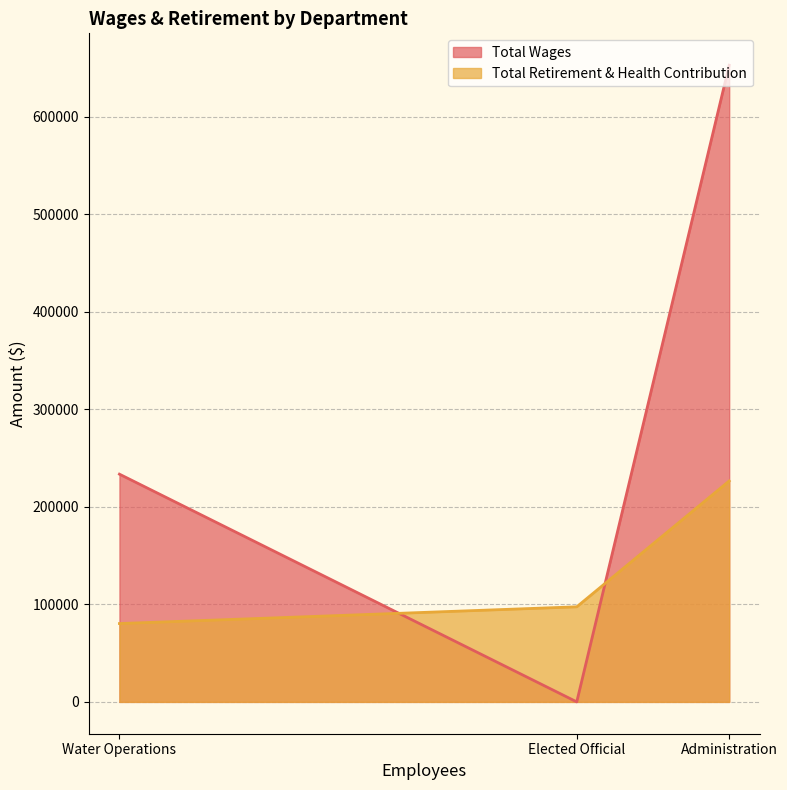

Which has a higher value, Administration or Water Operations?

Administration